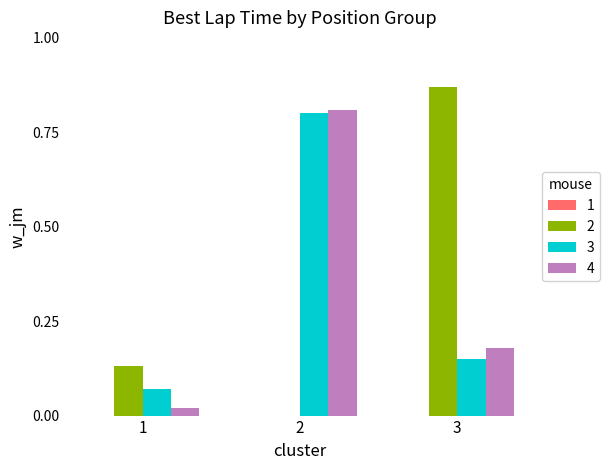

At which category does the chart reach its peak across all series?

3